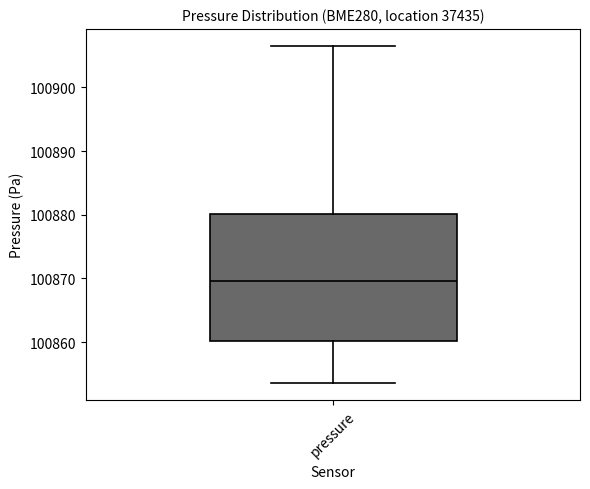

Transcribe this box plot: give where the median line is, the range the box spans, and where the two whiskers end, as read against the y-axis. The values are not printed on the chart, so give them approximately, as read against the axis.

median 100870, box 100860 to 100880, whiskers 100854 to 100907